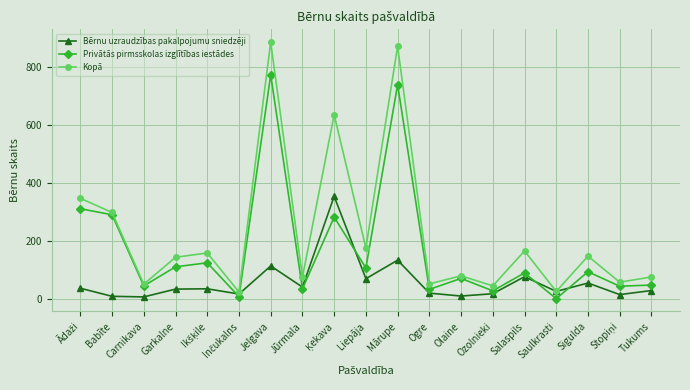

How many data points in Privātās pirmsskolas izglītības iestādes are less than 89?

9